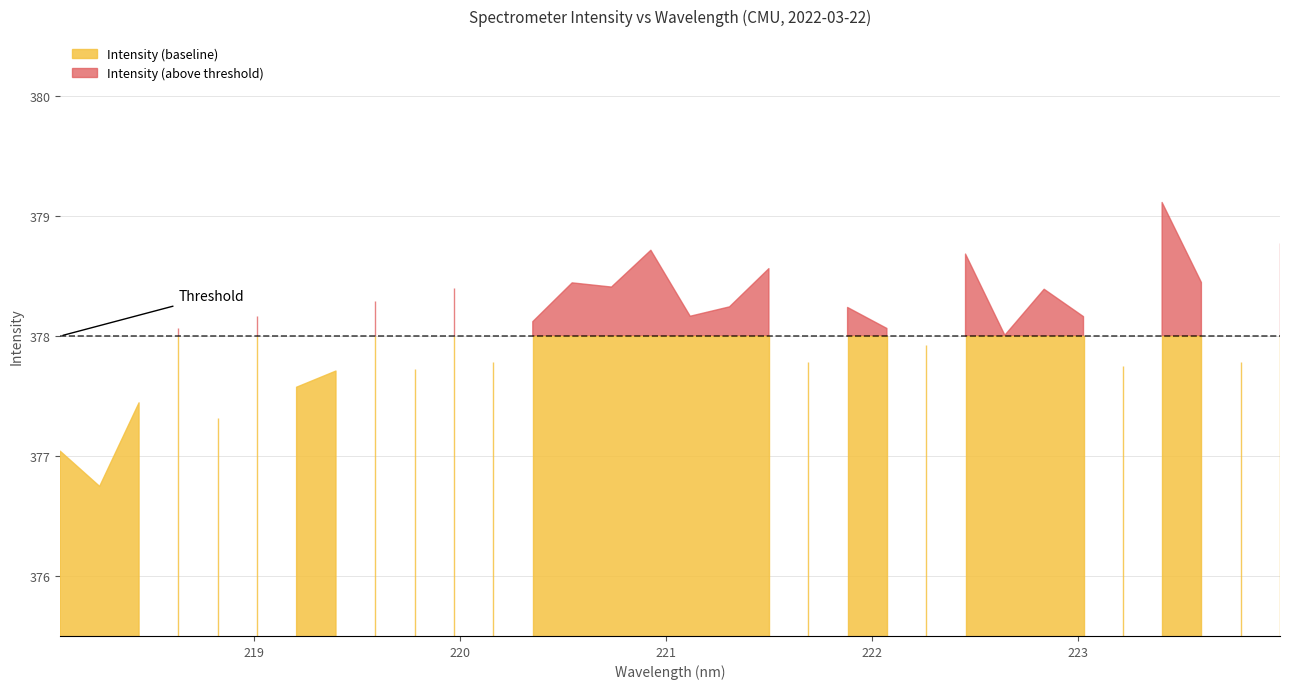

Which category has the lowest value across all series?

218.2508